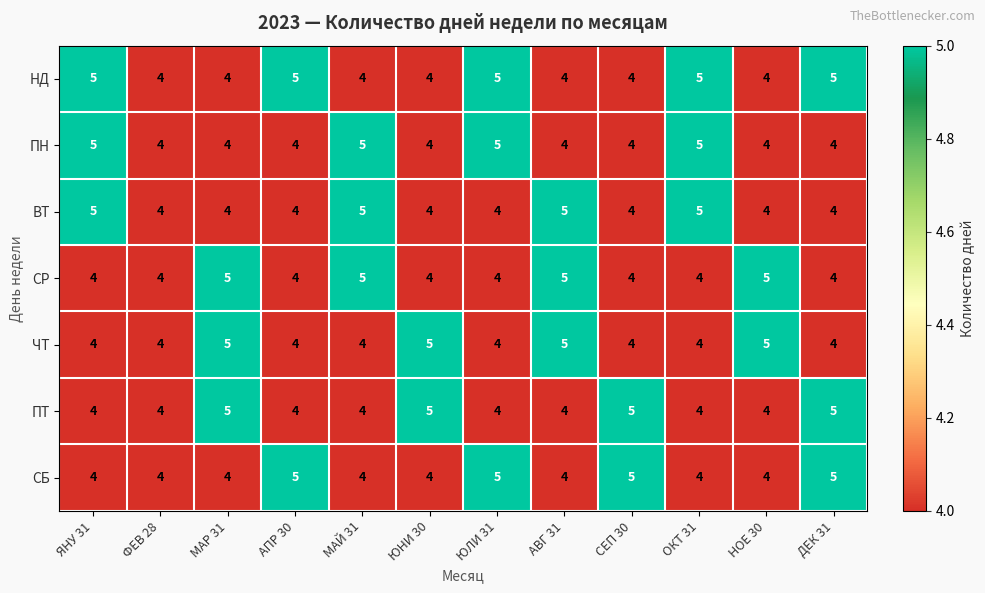

Is the value of НД at АПР 30 greater than the value of ЧТ at МАЙ 31?

Yes